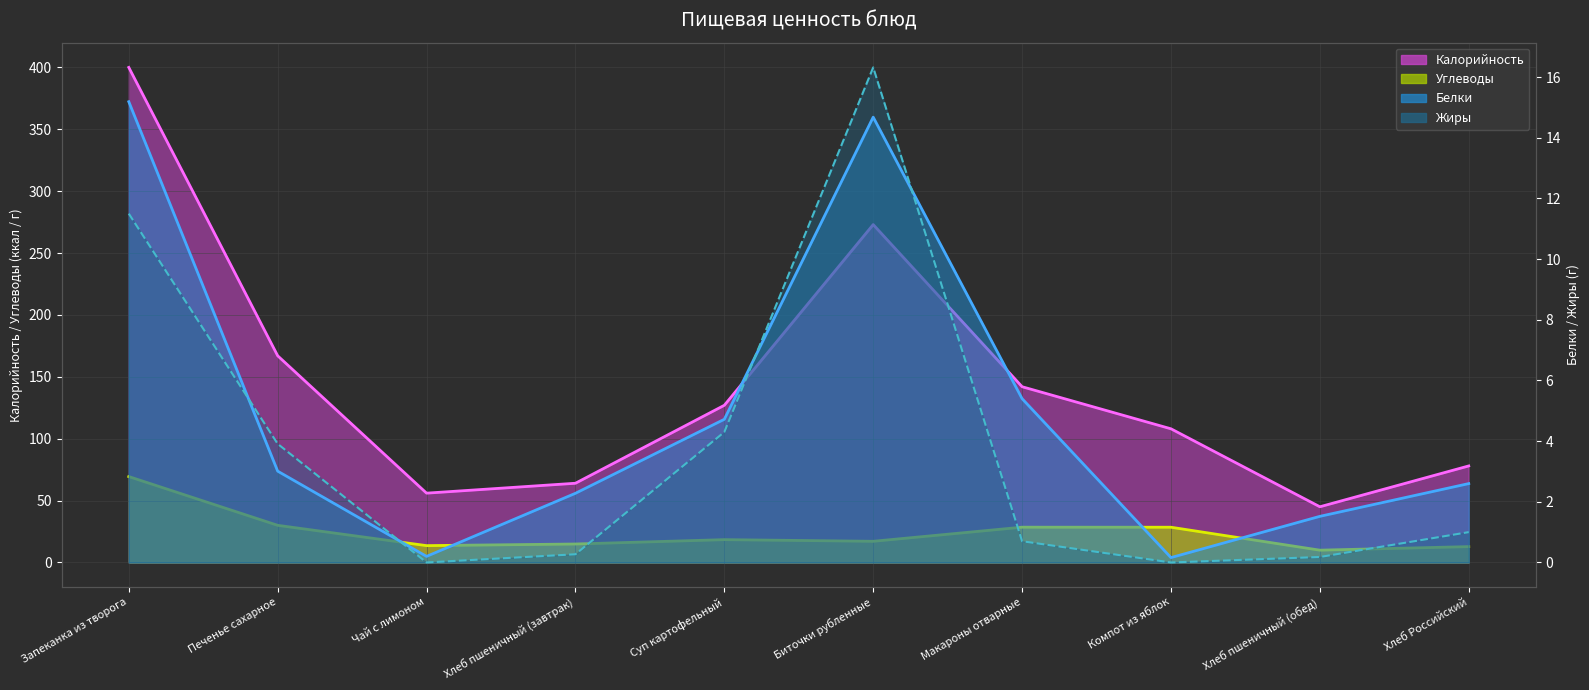

Which label corresponds to the smallest value in the chart?

Чай с лимоном